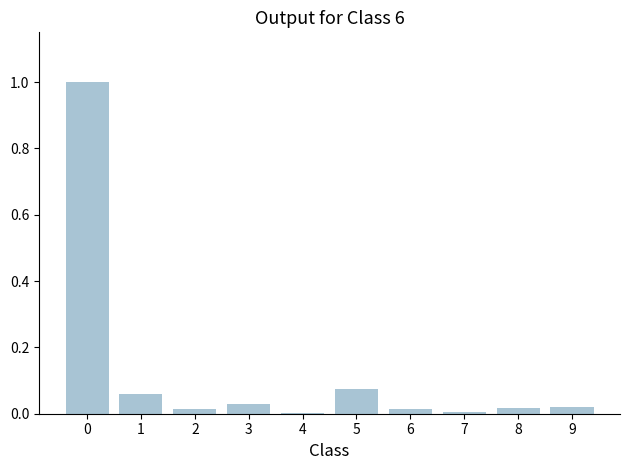

True or false: the data shows 0.0 at 1.

False